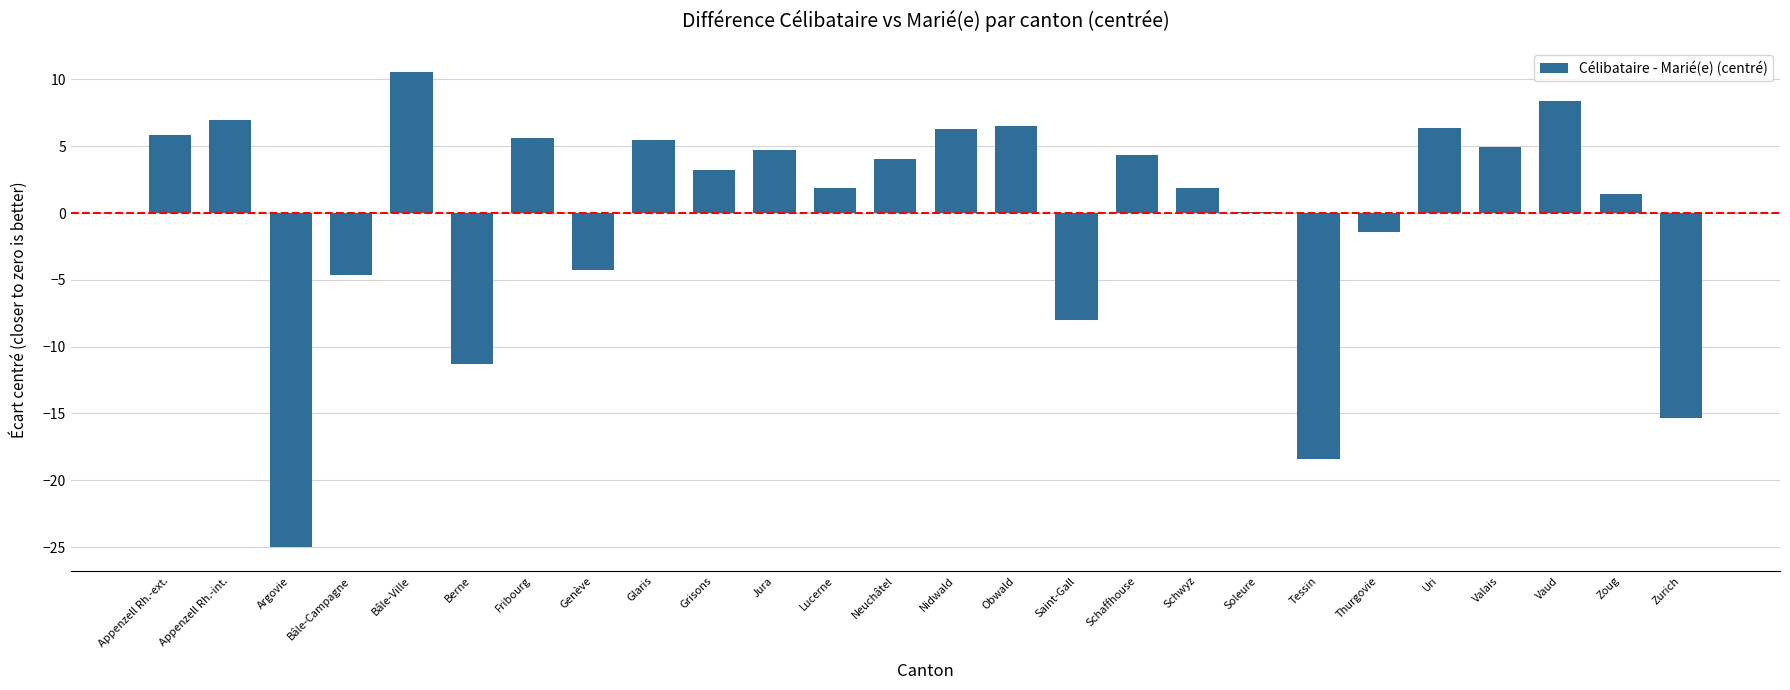

Is it true that the value at Vaud is 8.4?

True